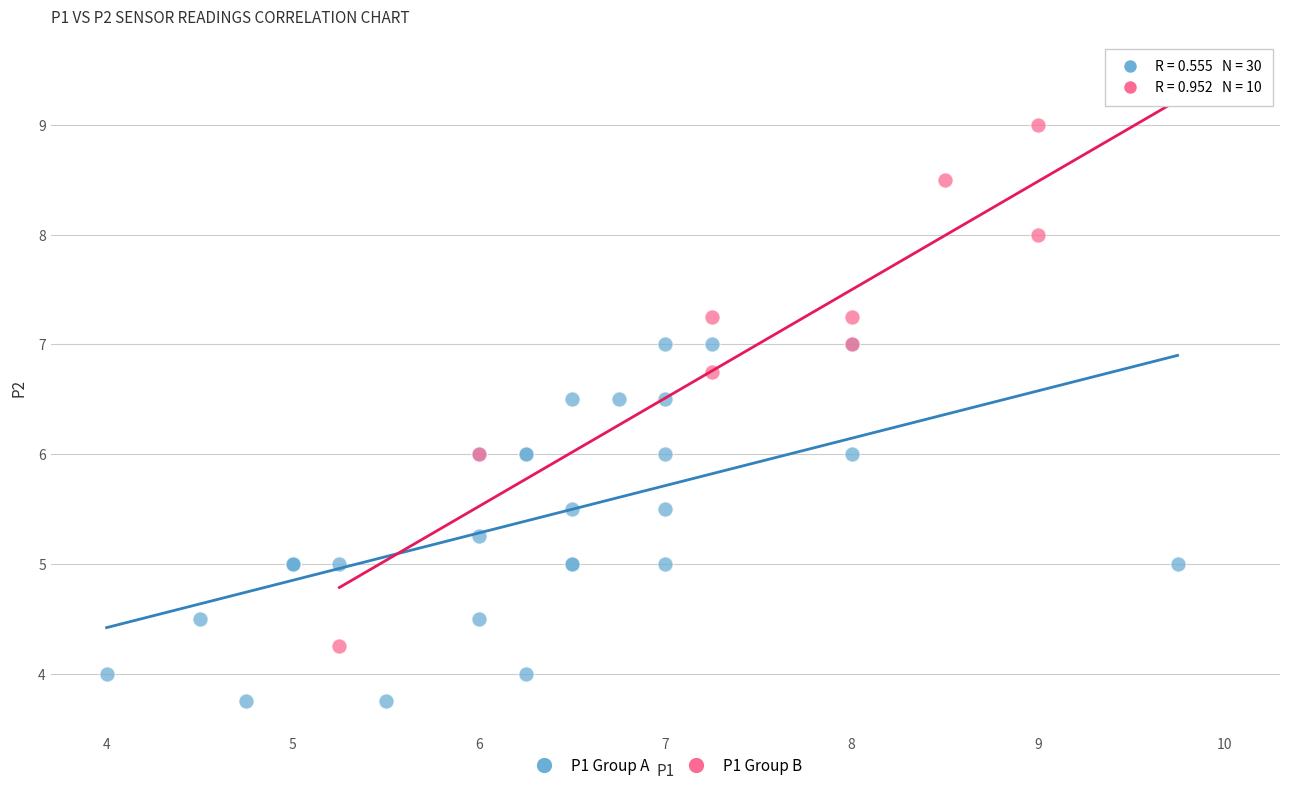

Which series reaches the maximum Y coordinate?

P1 Group B